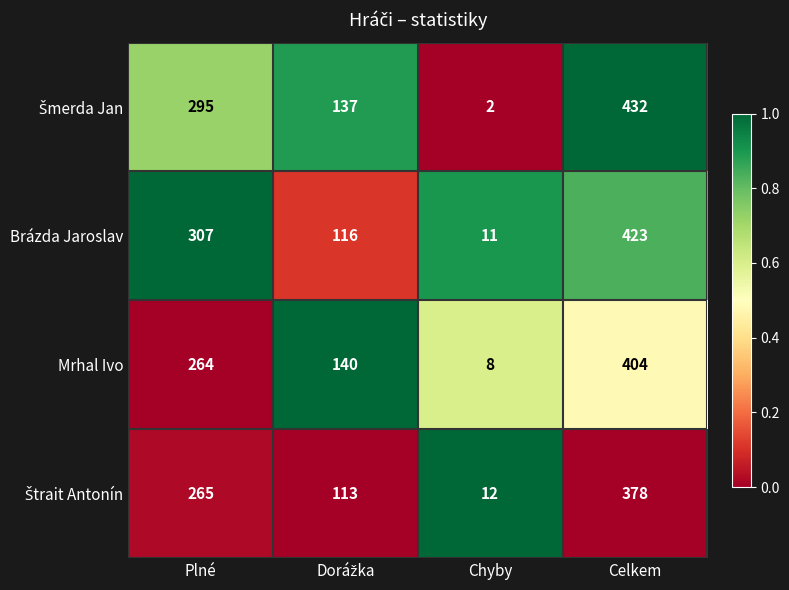

What is the difference between the second highest and minimum values in the Brázda Jaroslav series?

296